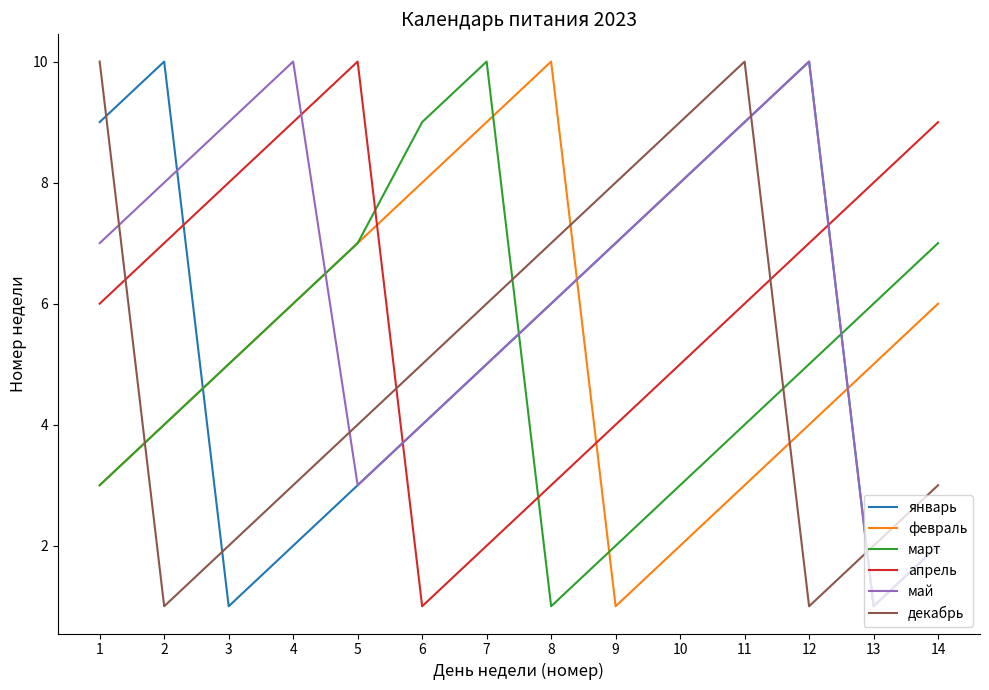

The value of март at 3 is 7. True or false?

False